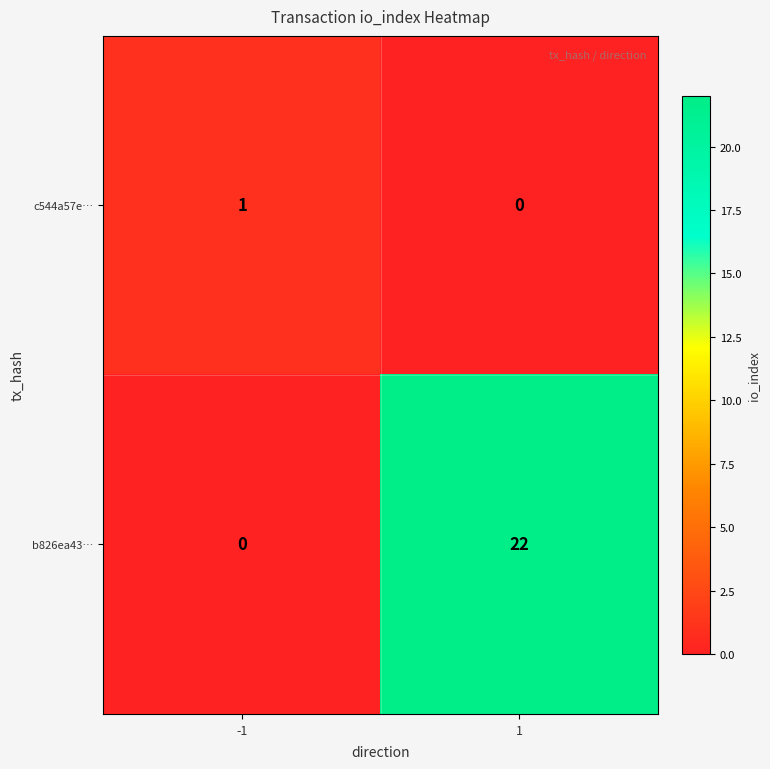

What value does the b826ea43… series have at 1, to the nearest 10?

20